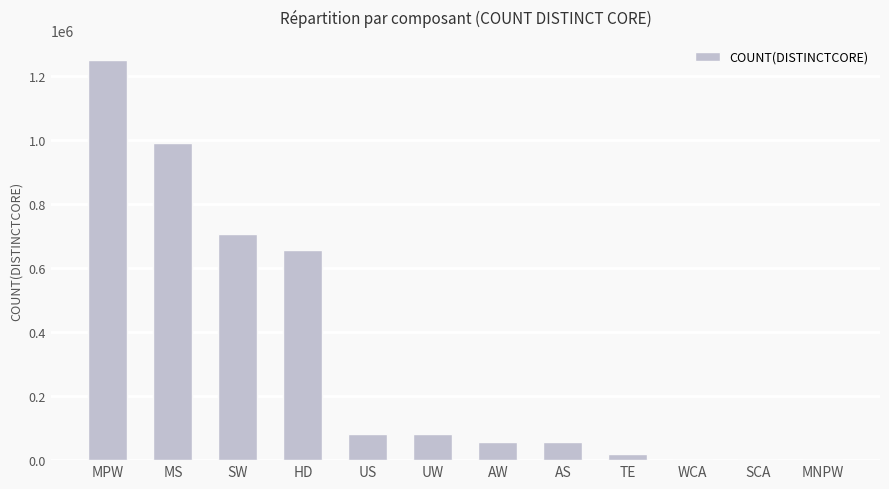

At which label is the value closest to 626191?

HD